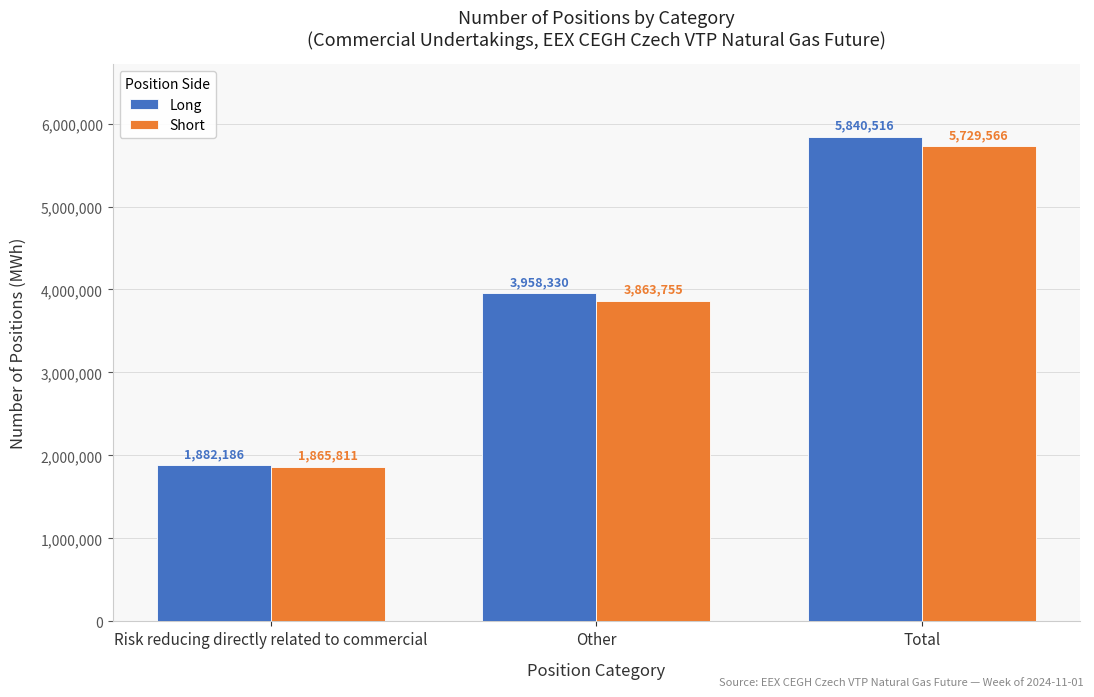

What is the label of the 3rd bar from the left?

Total